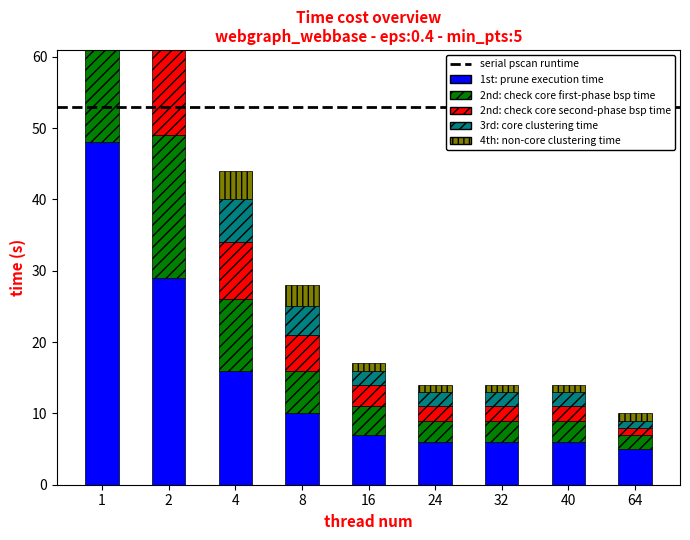

The 1st: prune execution time series shows 7 at 16. True or false?

True